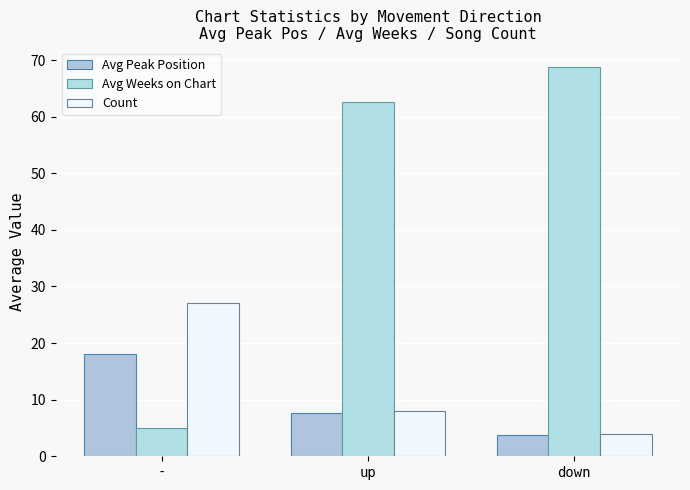

Which series has the largest range (max minus min)?

Avg Weeks on Chart